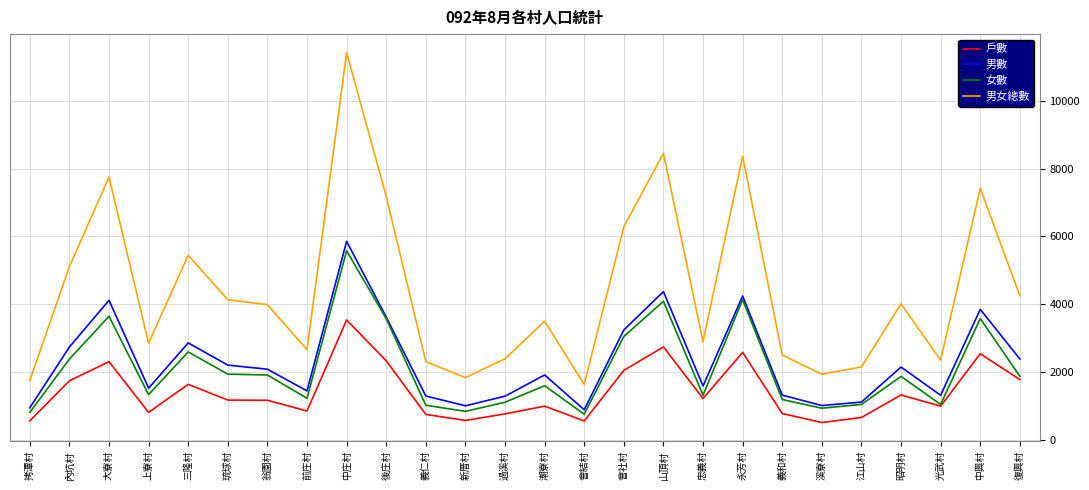

Count the number of data series in this chart.

4